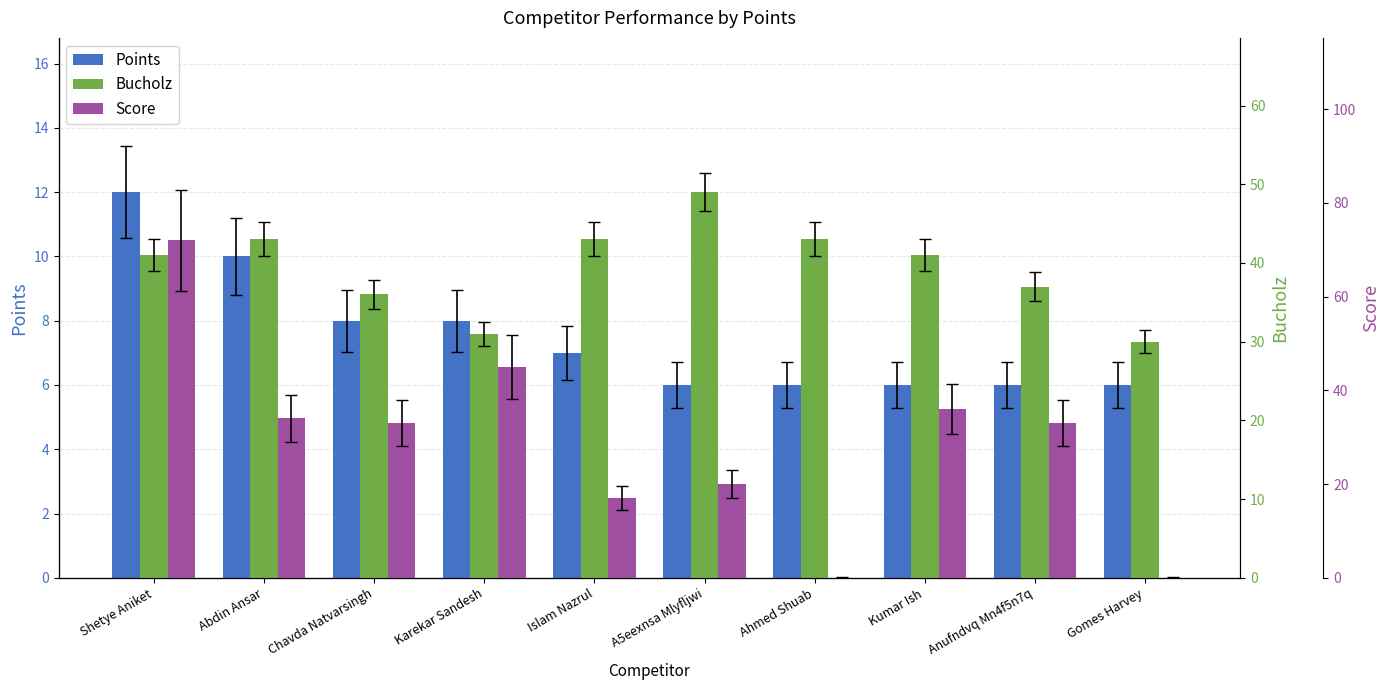

Between Chavda Natvarsingh and Karekar Sandesh, which is larger?

Chavda Natvarsingh